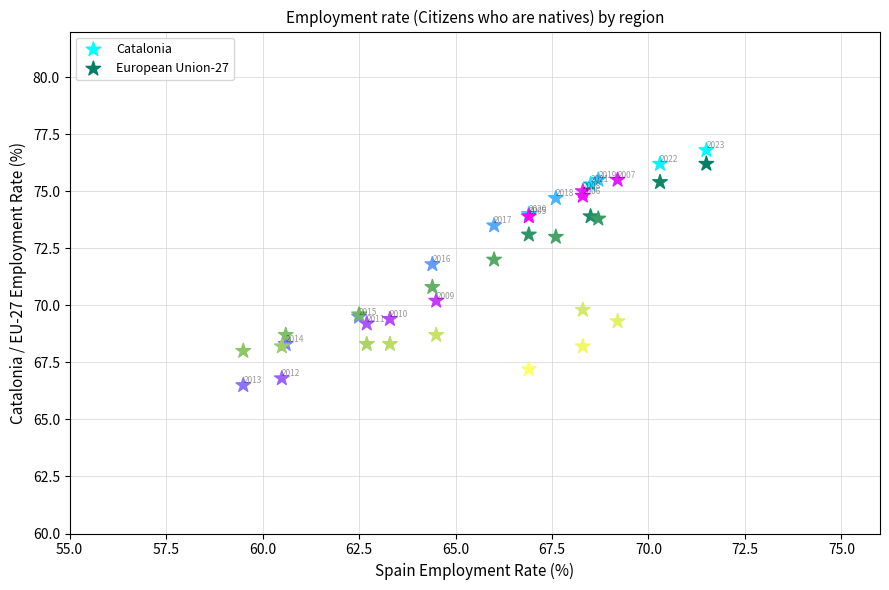

In the European Union-27 series, what Y value is closest to 71?

70.8